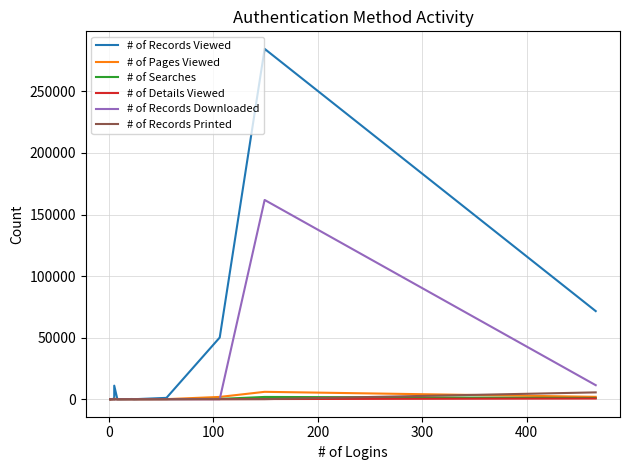

Is the value of # of Details Viewed at 100 greater than the value of # of Searches at 21?

No